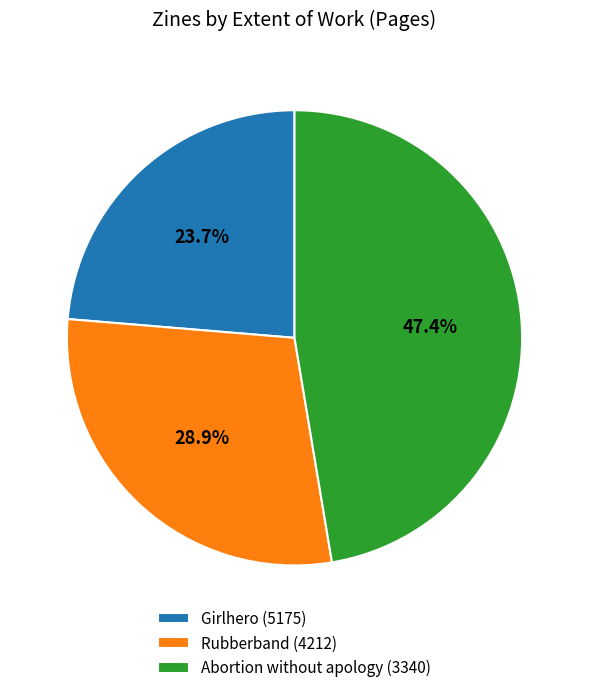

True or false: Rubberband (4212) accounts for 29% of the total.

True